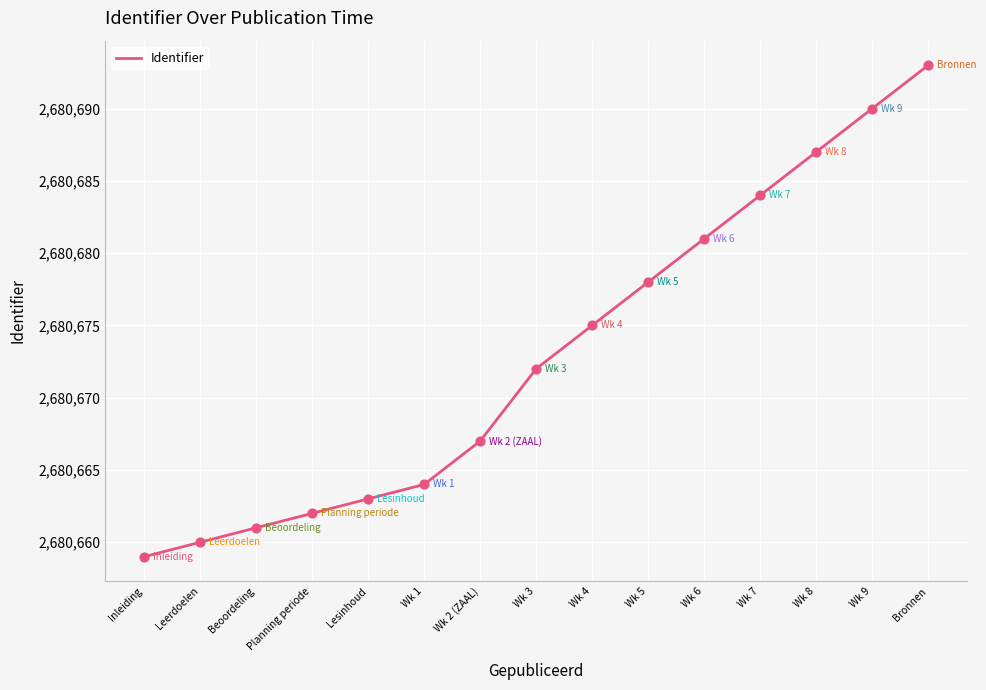

What is the change in value from Wk 3 to Wk 9?

+18